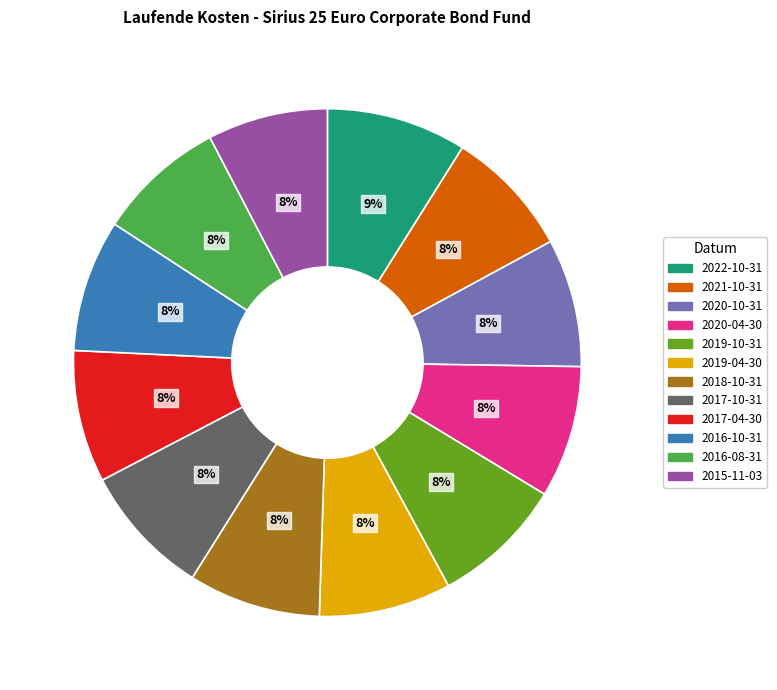

To the nearest percent, what is the difference between the largest and smallest slice percentages?

1%